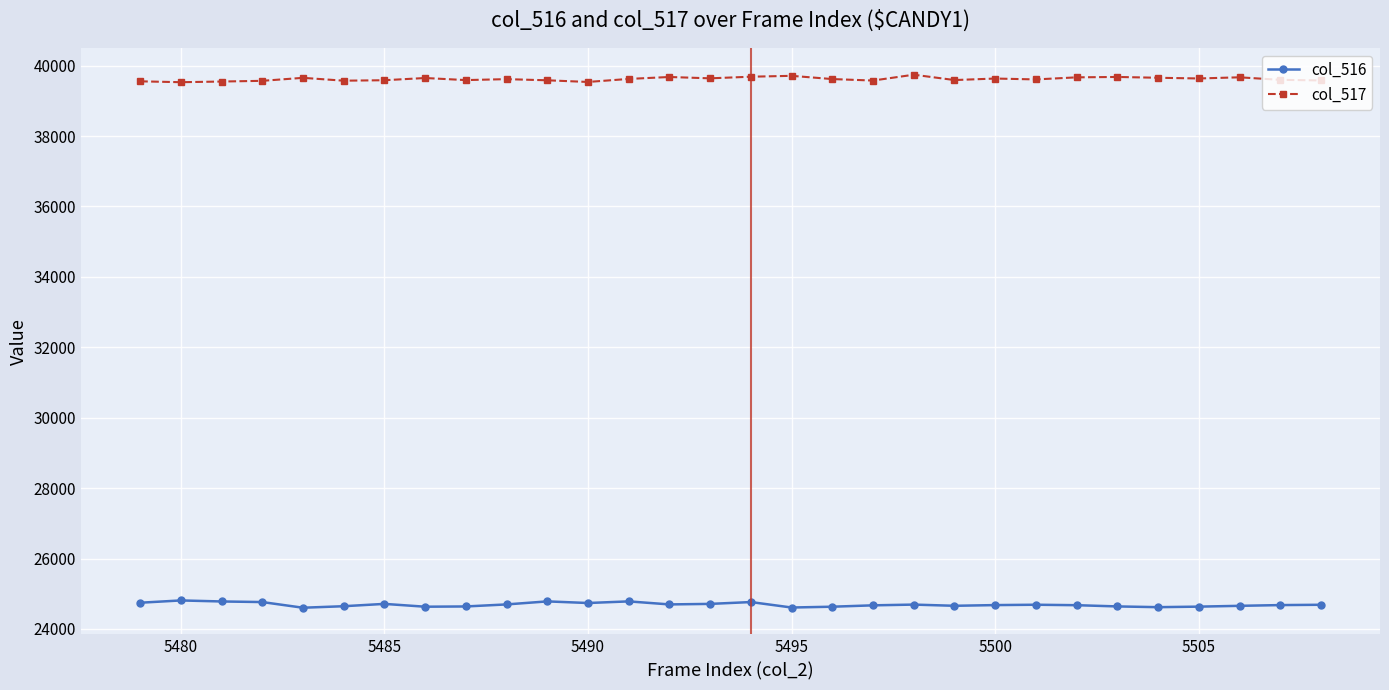

True or false: col_517 has more than 1 points higher than both neighbors.

True